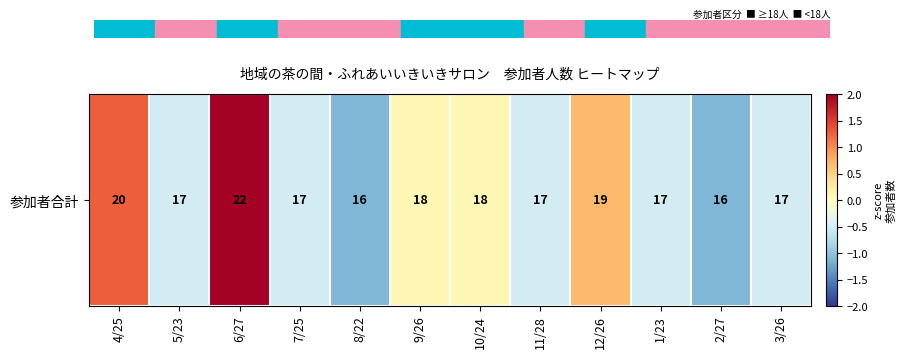

How many values exceed 0?

5